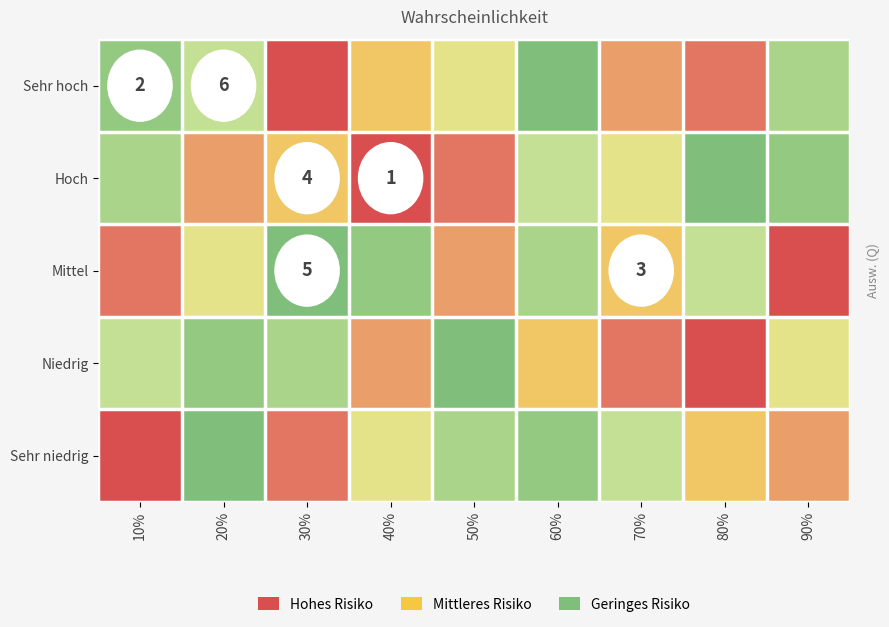

Is the value of Mittel at 70% greater than the value of Hoch at 30%?

No